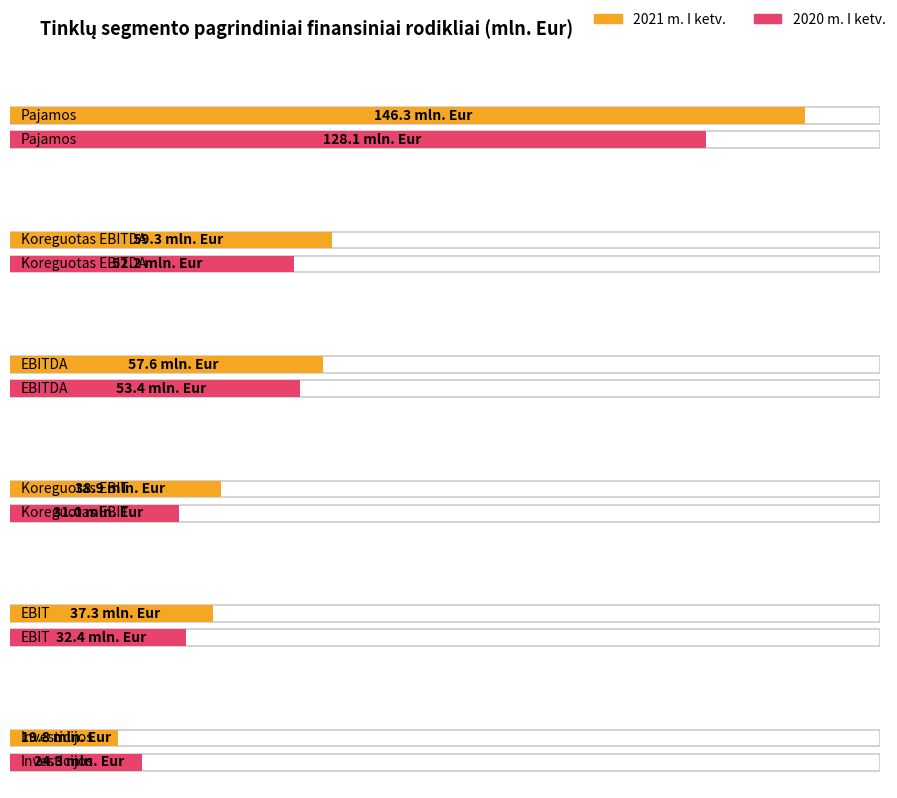

What is the value of the 2020 m. I ketv. bar at the 6th from the left?

24.3